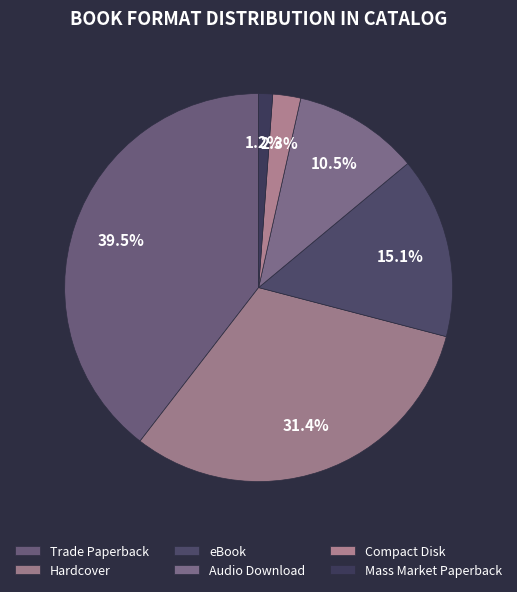

Count the number of slices in the pie.

6